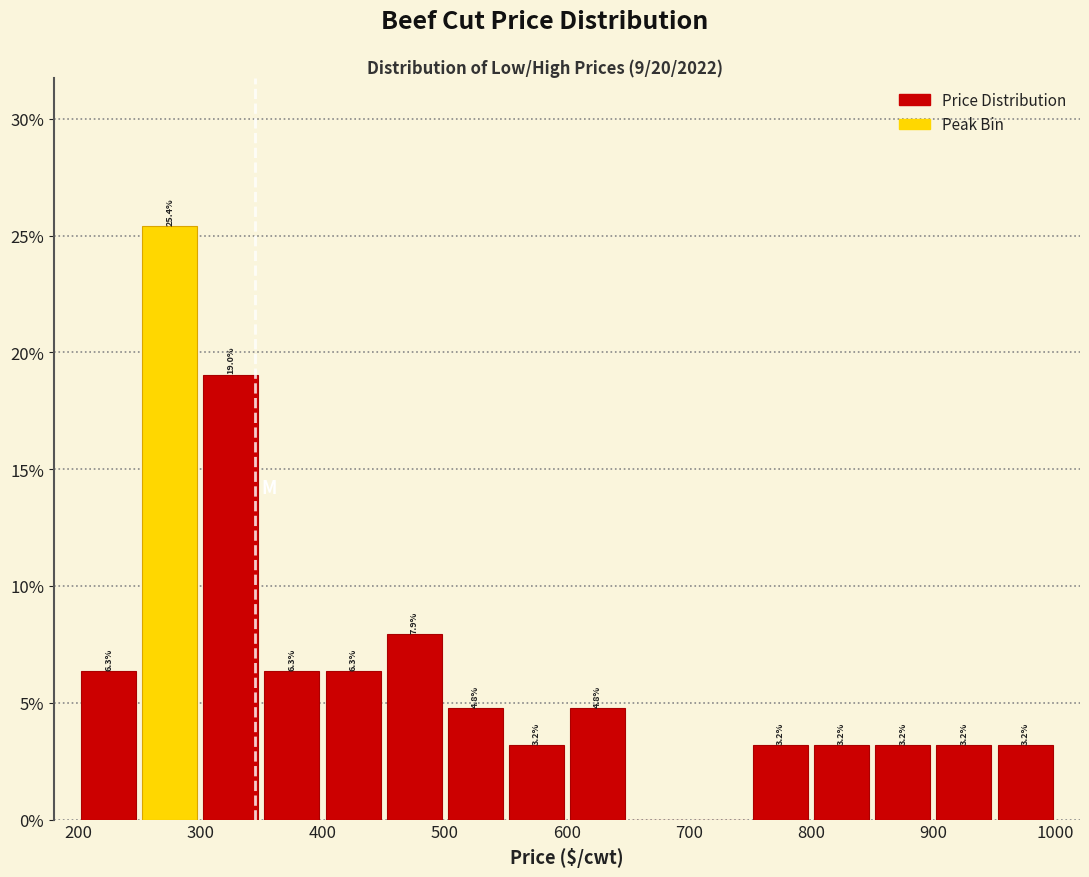

Which range on the x-axis has the tallest bar?

250 to 300